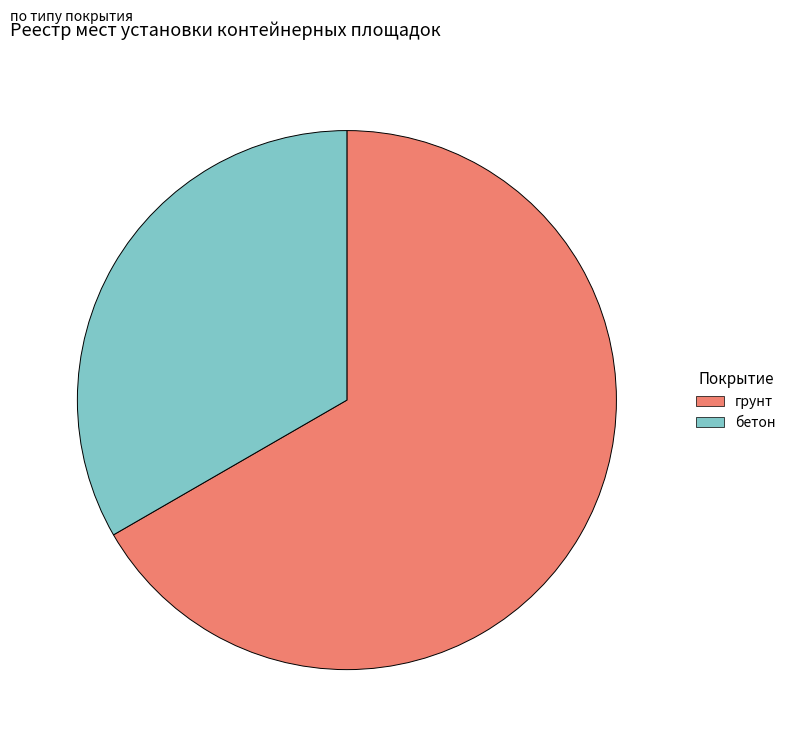

Is there a majority slice in this chart?

Yes